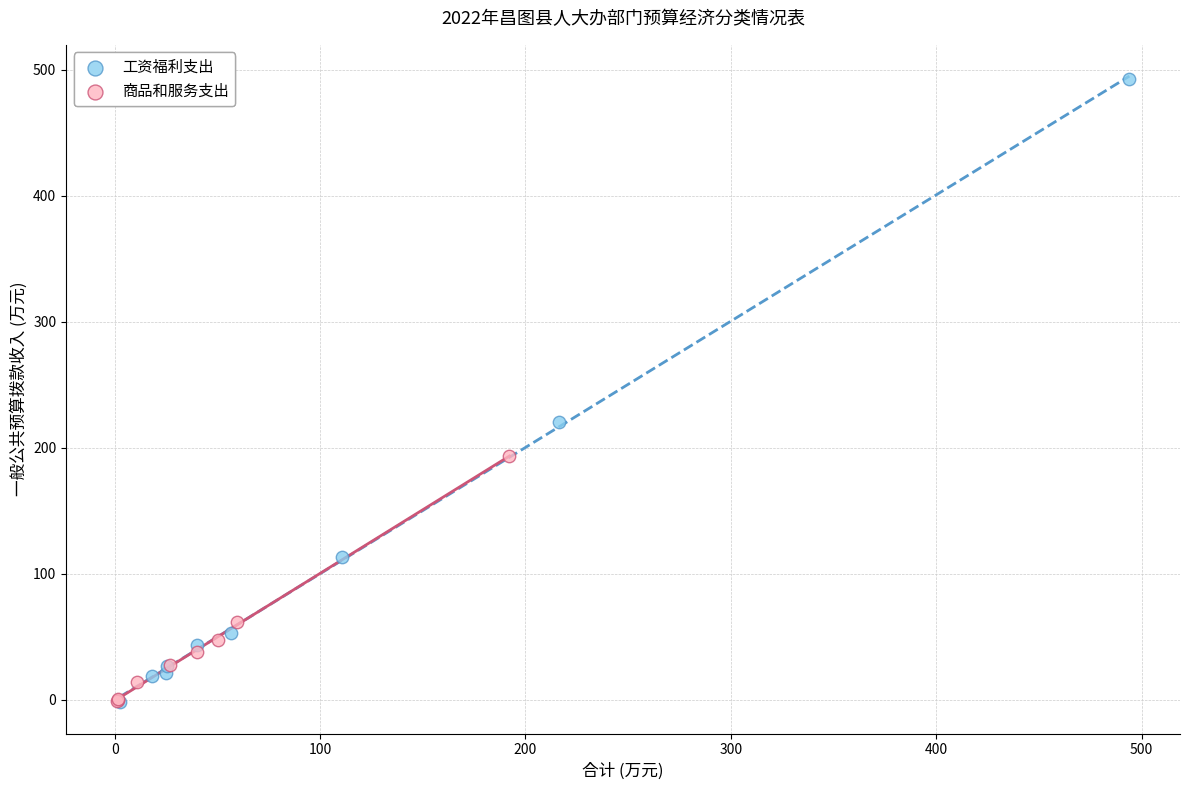

Which series reaches the maximum Y coordinate?

工资福利支出